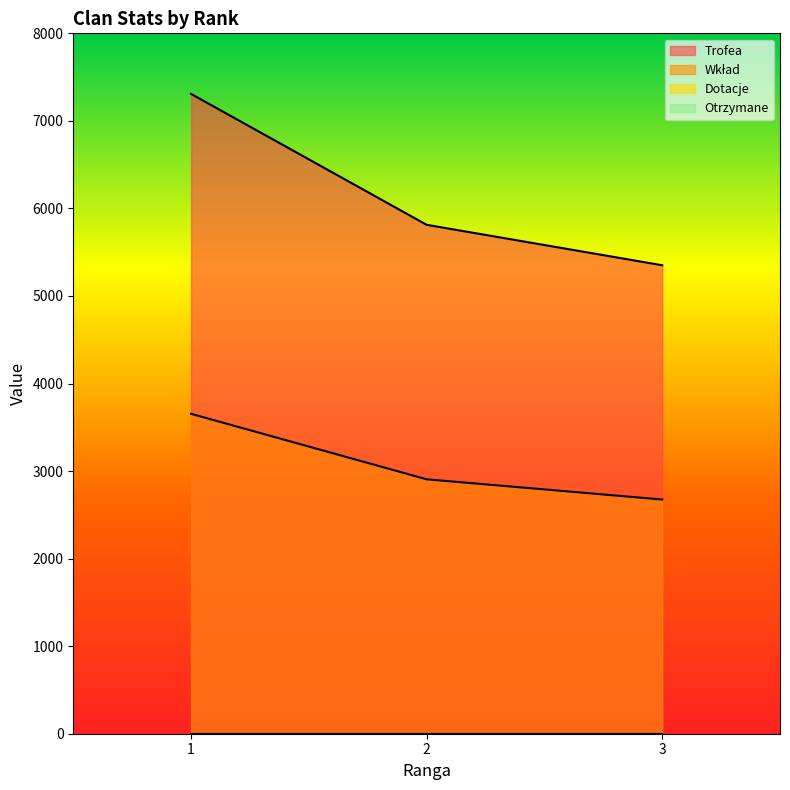

Does the chart display data point markers on the line(s)?

No